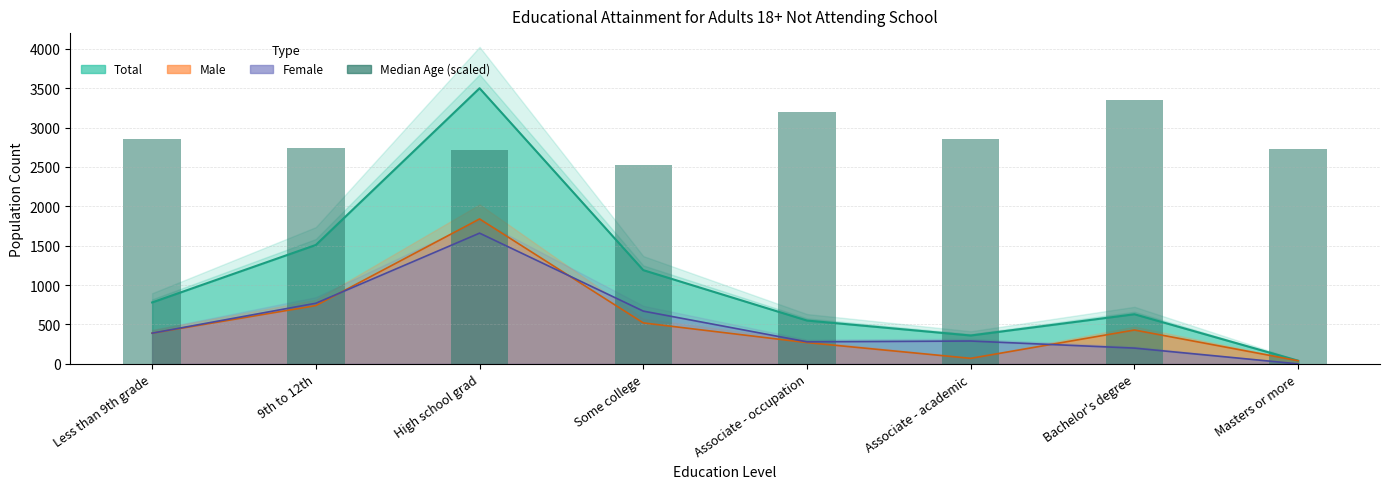

Between High school grad and Associate - occupation, which is larger?

High school grad